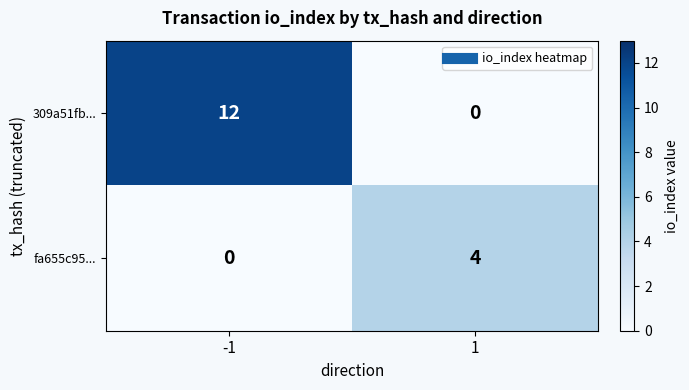

True or false: 309a51fb... has a value of 20 at -1.

False